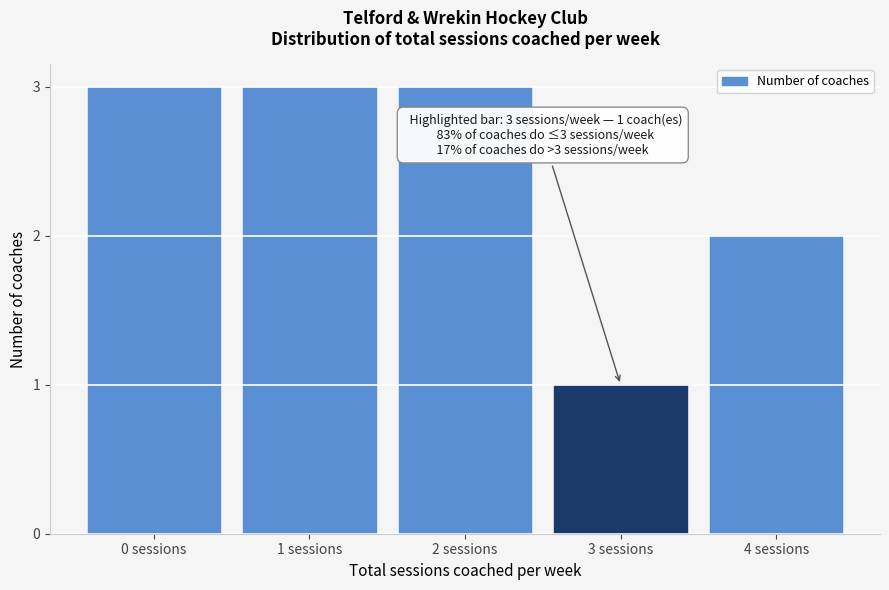

Reading right to left, list all the values displayed in this chart.

4 sessions=2	3 sessions=1	2 sessions=3	1 sessions=3	0 sessions=3